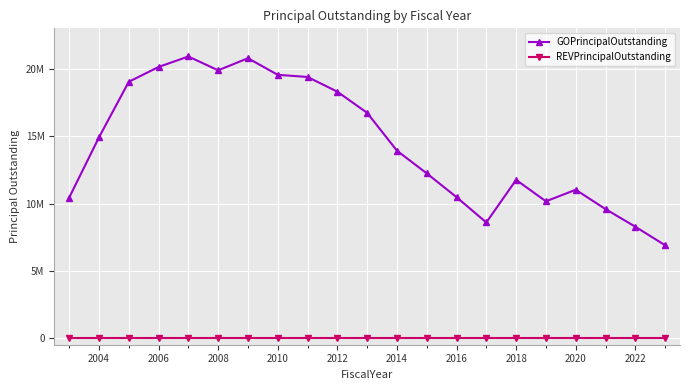

What are all the series names shown in the legend?

GOPrincipalOutstanding, REVPrincipalOutstanding